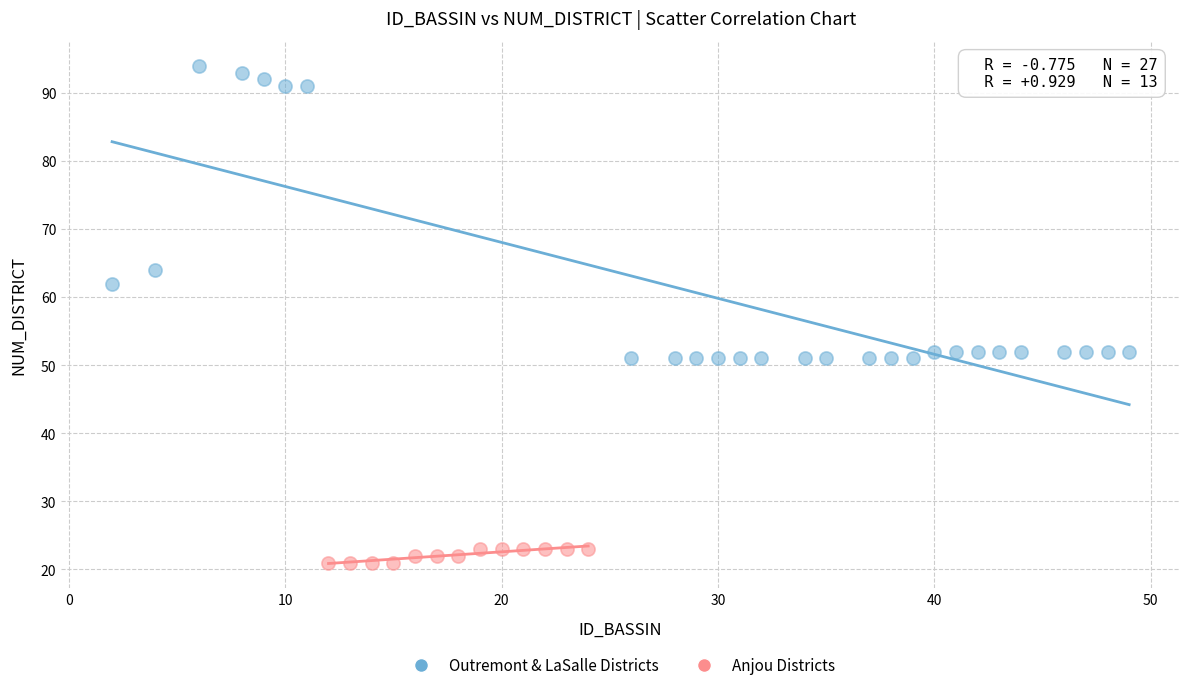

Which series contains the highest Y value?

Outremont & LaSalle Districts